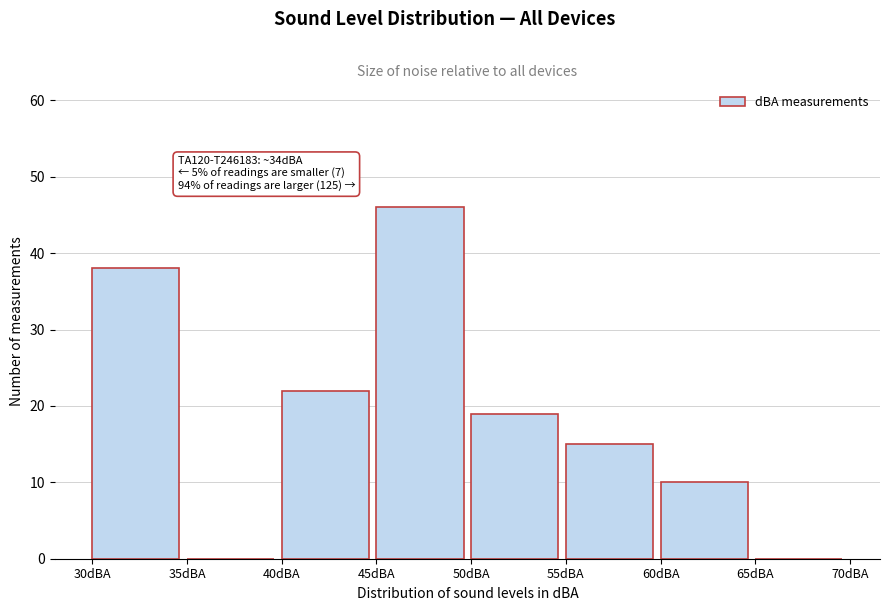

Which range on the x-axis has the tallest bar?

45 to 50